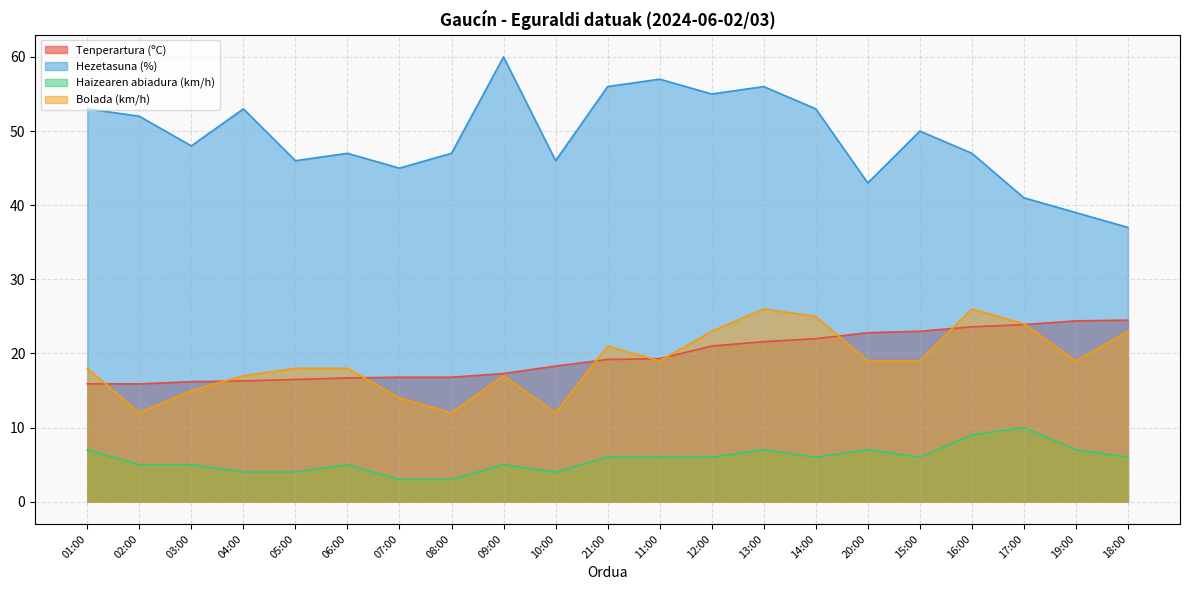

At which label does Bolada (km/h) first exceed 19?

21:00